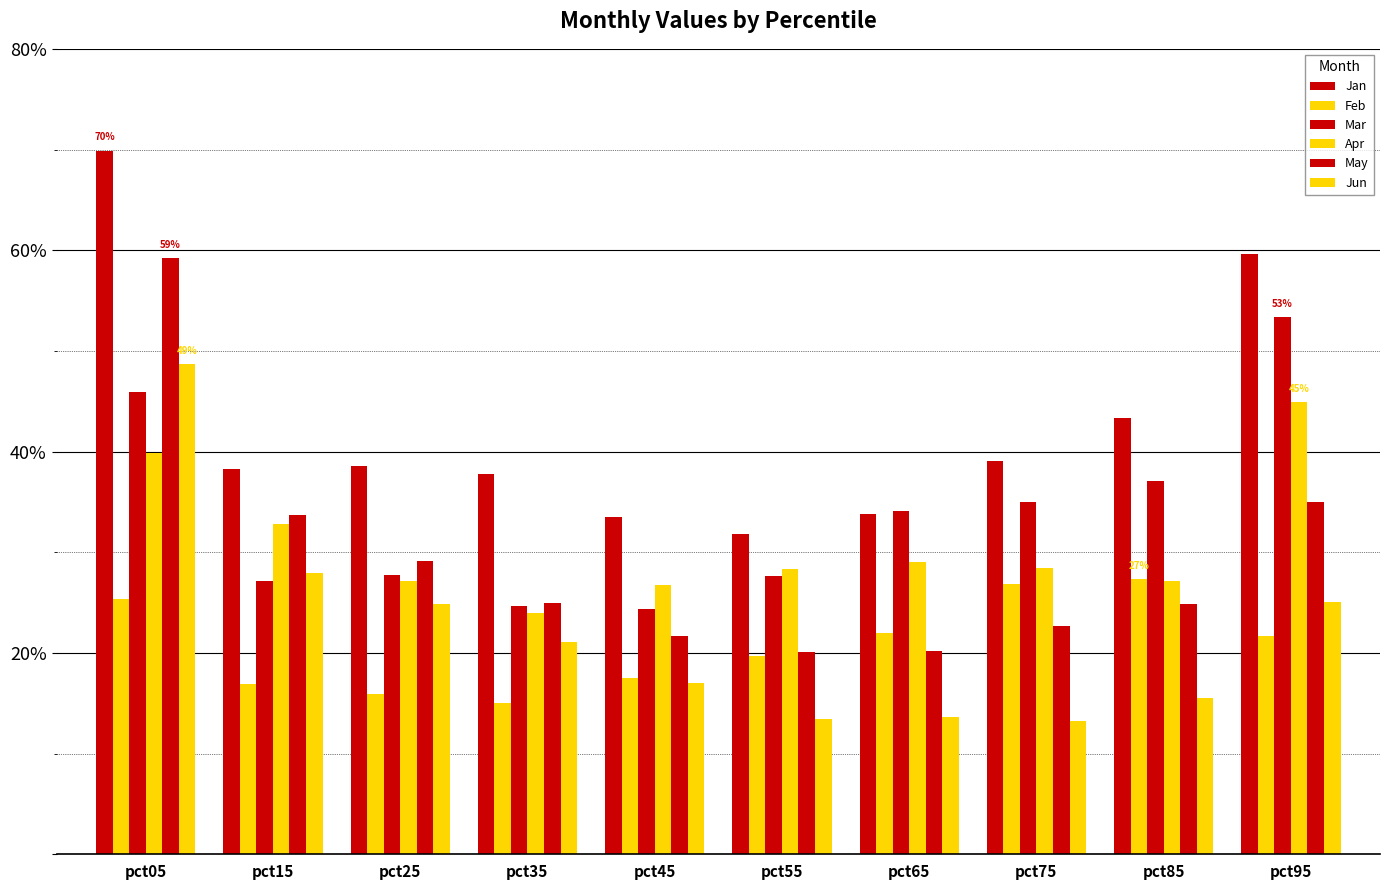

Reading left to right, what are all the values shown in this chart?

Jan: 0.7	0.4	0.4	0.4	0.3	0.3	0.3	0.4	0.4	0.6
Feb: 0.3	0.2	0.2	0.2	0.2	0.2	0.2	0.3	0.3	0.2
Mar: 0.5	0.3	0.3	0.2	0.2	0.3	0.3	0.3	0.4	0.5
Apr: 0.4	0.3	0.3	0.2	0.3	0.3	0.3	0.3	0.3	0.4
May: 0.6	0.3	0.3	0.2	0.2	0.2	0.2	0.2	0.2	0.3
Jun: 0.5	0.3	0.2	0.2	0.2	0.1	0.1	0.1	0.2	0.3